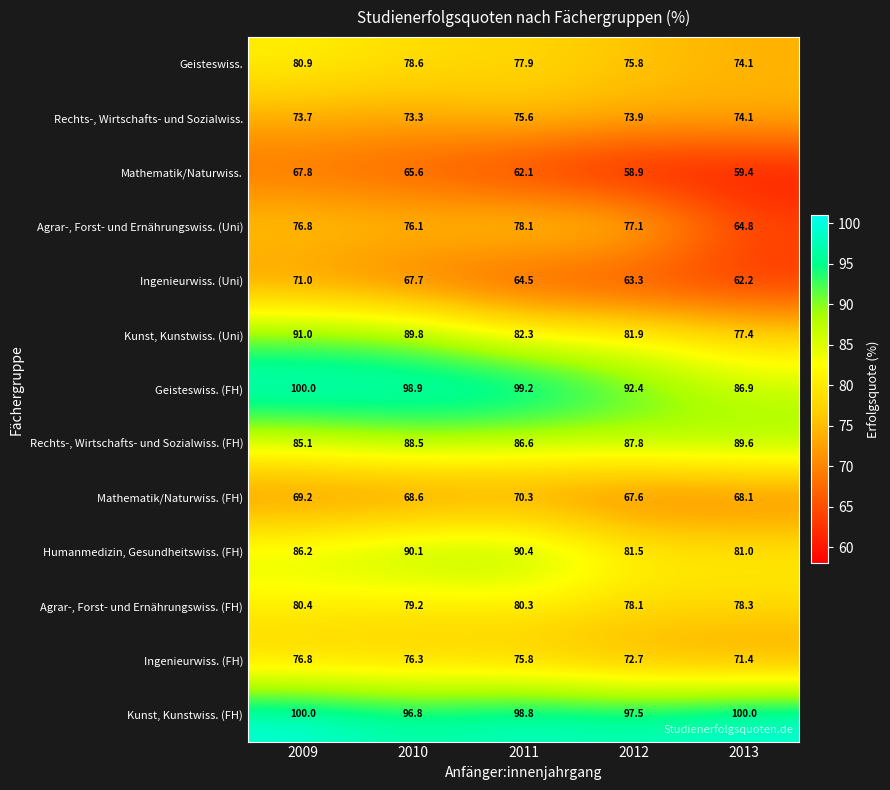

At 2012, list the series in order from largest to smallest.

Kunst, Kunstwiss. (FH), Geisteswiss. (FH), Rechts-, Wirtschafts- und Sozialwiss. (FH), Kunst, Kunstwiss. (Uni), Humanmedizin, Gesundheitswiss. (FH), Agrar-, Forst- und Ernährungswiss. (FH), Agrar-, Forst- und Ernährungswiss. (Uni), Geisteswiss., Rechts-, Wirtschafts- und Sozialwiss., Ingenieurwiss. (FH), Mathematik/Naturwiss. (FH), Ingenieurwiss. (Uni), Mathematik/Naturwiss.